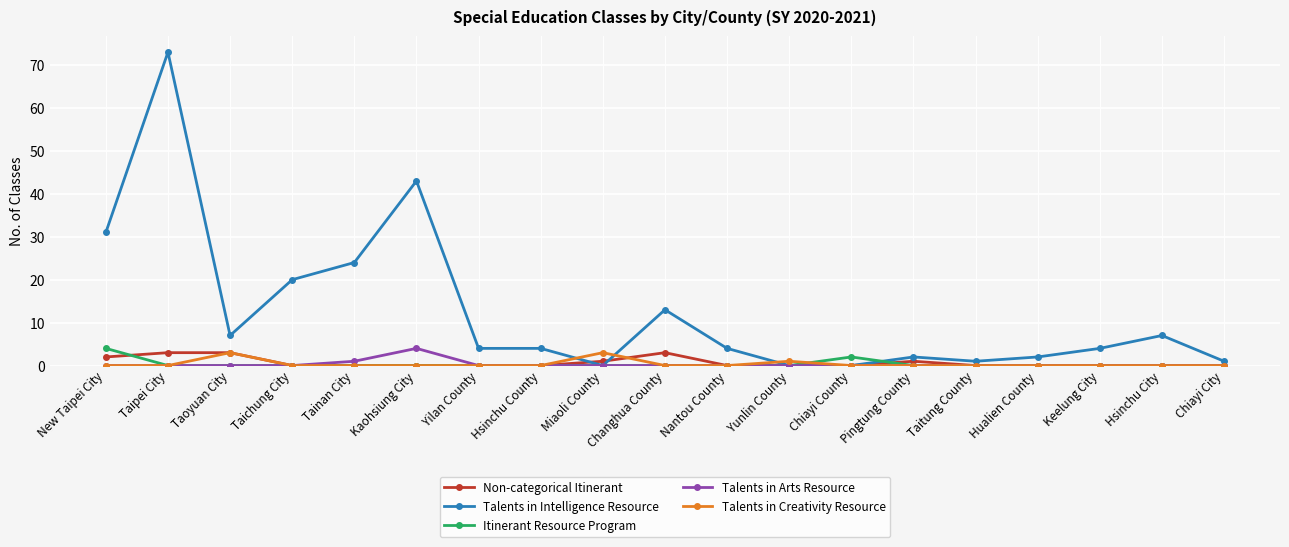

The Talents in Intelligence Resource series shows 33 at Taichung City. True or false?

False